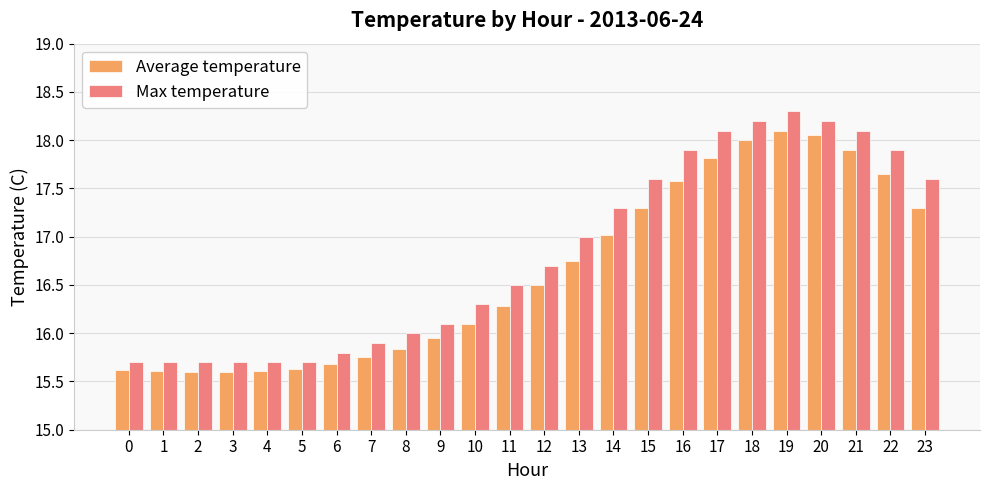

What is the maximum value for Max temperature?

18.3